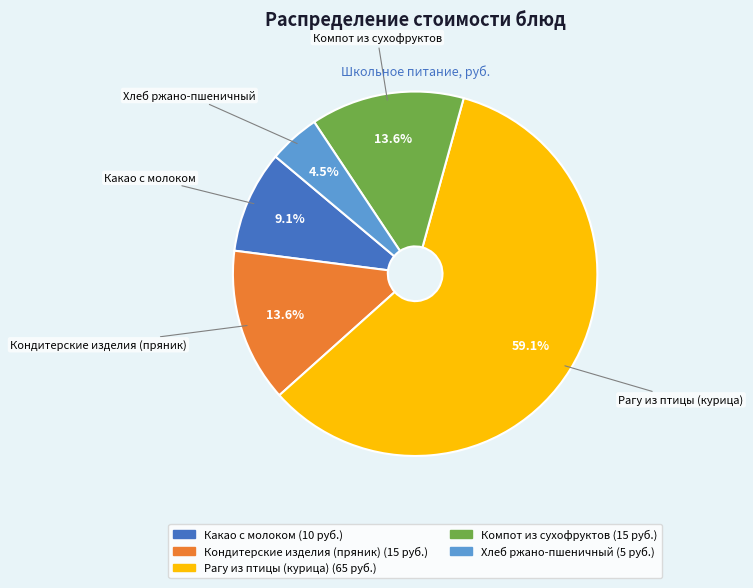

How many segments does this pie chart have?

5